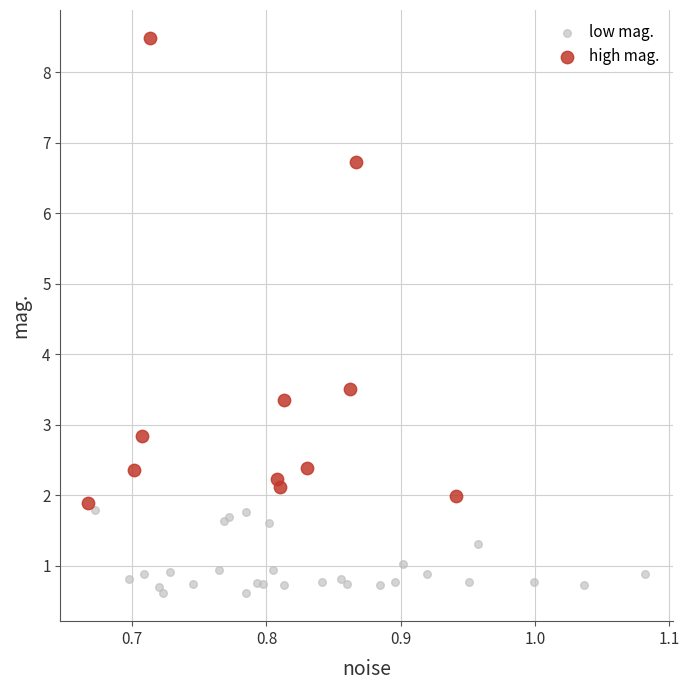

What are all the series names shown in the legend?

low mag., high mag.